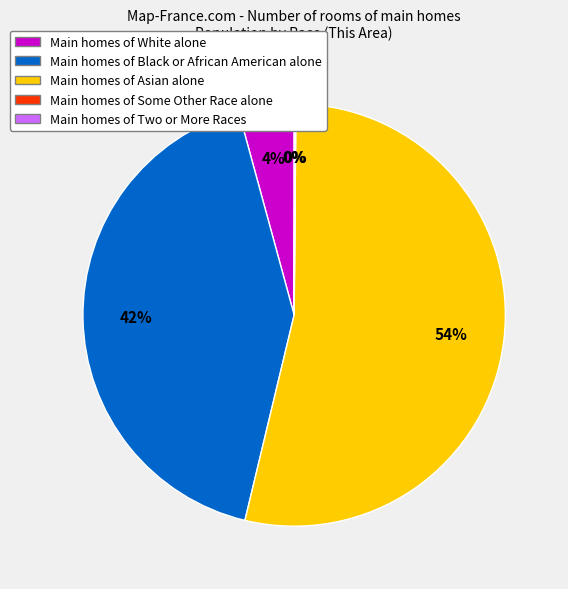

Is there any slice that represents more than half of the pie?

Yes